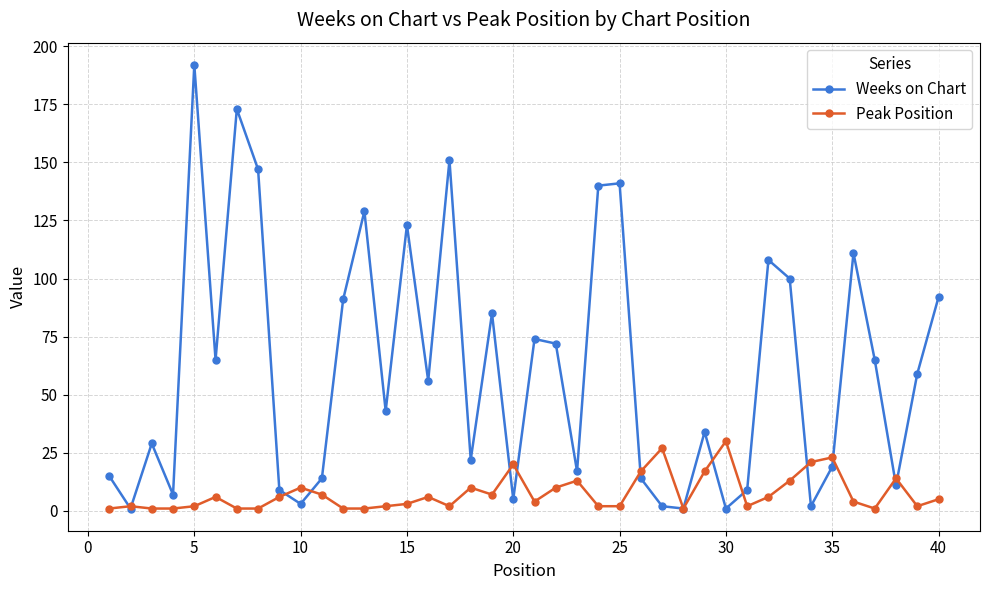

List the series in order of their overall mean, lowest first.

Peak Position, Weeks on Chart